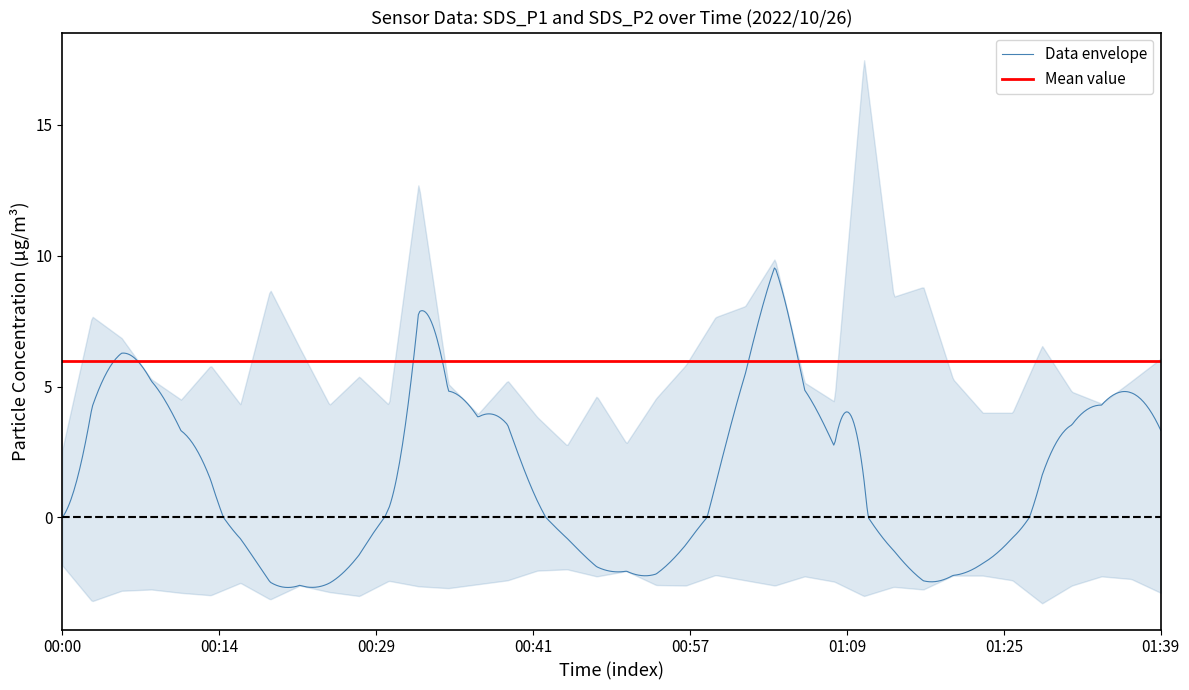

Reading right to left, what are all the values shown in this chart?

SDS_P1: 37=6.1	36=5.2	35=4.3	34=4.8	33=6.5	32=4.0	31=4.0	30=5.3	29=8.8	28=8.4	27=17.5	26=4.4	25=5.2	24=9.9	23=8.1	22=7.7	21=5.8	20=4.5	19=2.8	18=4.6	17=2.8	16=3.8	15=5.2	14=4.0	13=5.1	12=12.8	11=4.3	10=5.4	9=4.3	8=6.5	7=8.7	6=4.3	5=5.8	4=4.5	3=5.3	2=6.8	1=7.7	0=2.6
SDS_P2: 37=2.9	36=2.4	35=2.2	34=2.6	33=3.3	32=2.4	31=2.2	30=2.2	29=2.8	28=2.6	27=3.0	26=2.5	25=2.2	24=2.6	23=2.4	22=2.2	21=2.6	20=2.6	19=2.0	18=2.2	17=2.0	16=2.0	15=2.4	14=2.5	13=2.7	12=2.6	11=2.4	10=3.0	9=2.9	8=2.6	7=3.1	6=2.5	5=3.0	4=2.9	3=2.8	2=2.8	1=3.2	0=1.8